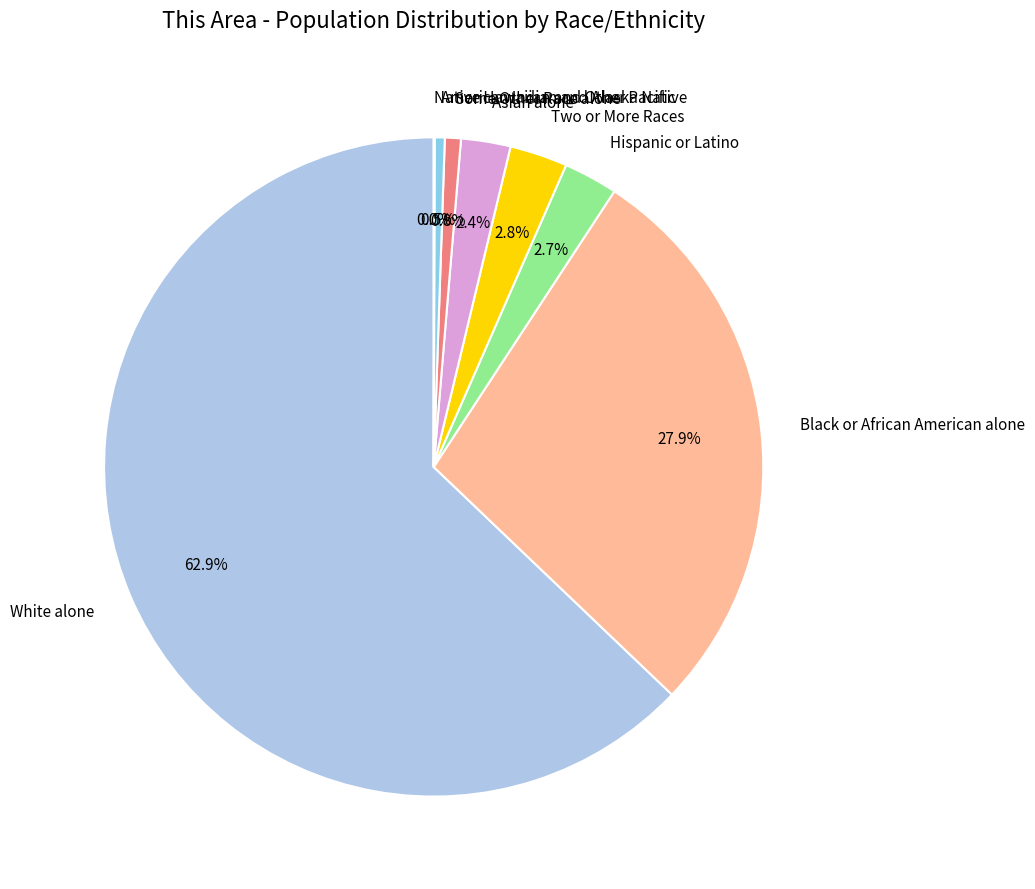

Does Two or More Races account for over 50% of the chart?

No